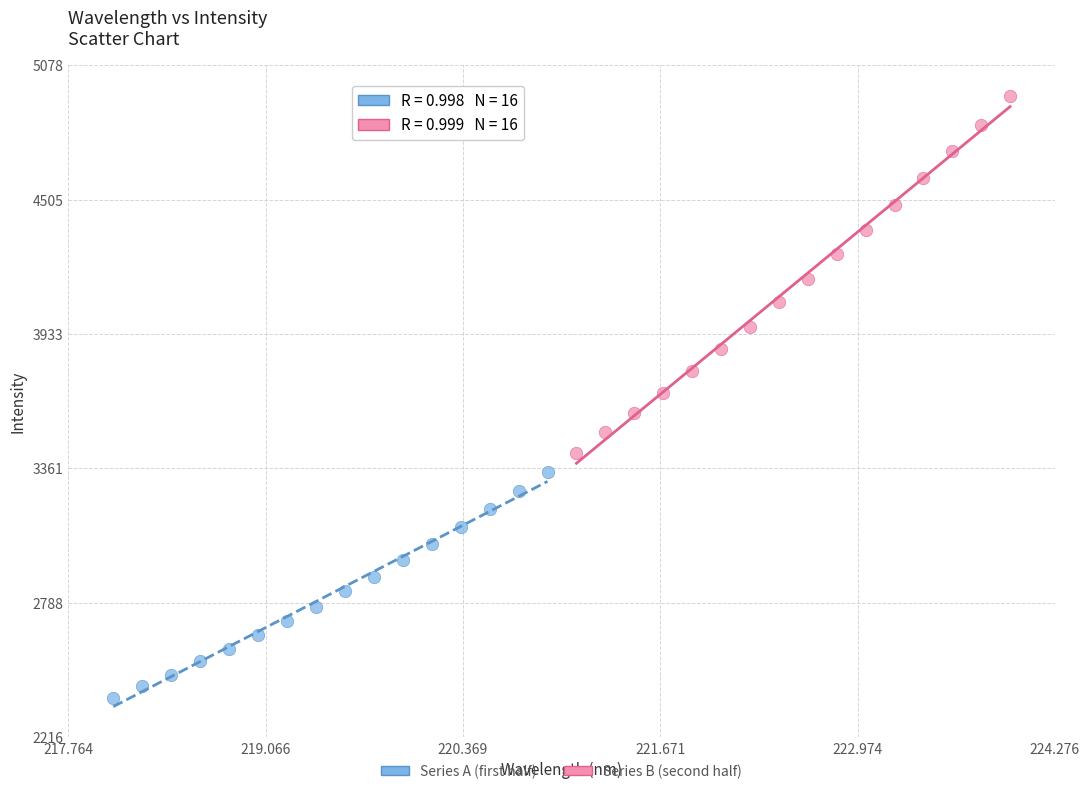

Which series contains the lowest Y value?

Series A (first half)